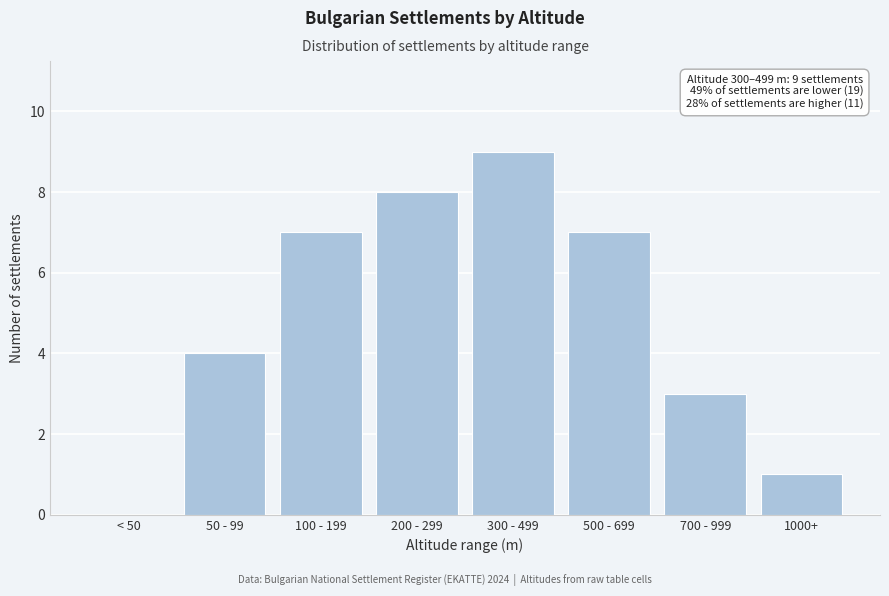

Reading right to left, what are all the values shown in this chart?

1000+=1	700 - 999=3	500 - 699=7	300 - 499=9	200 - 299=8	100 - 199=7	50 - 99=4	< 50=0